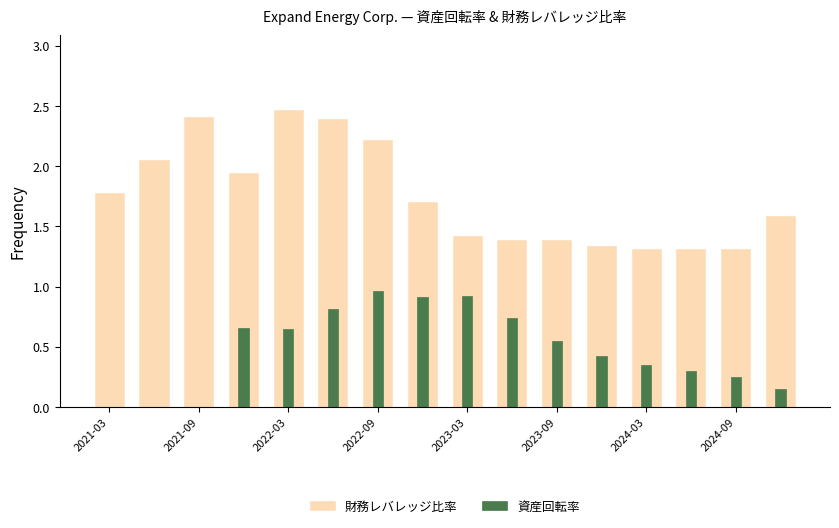

How many groups of bars are there?

16